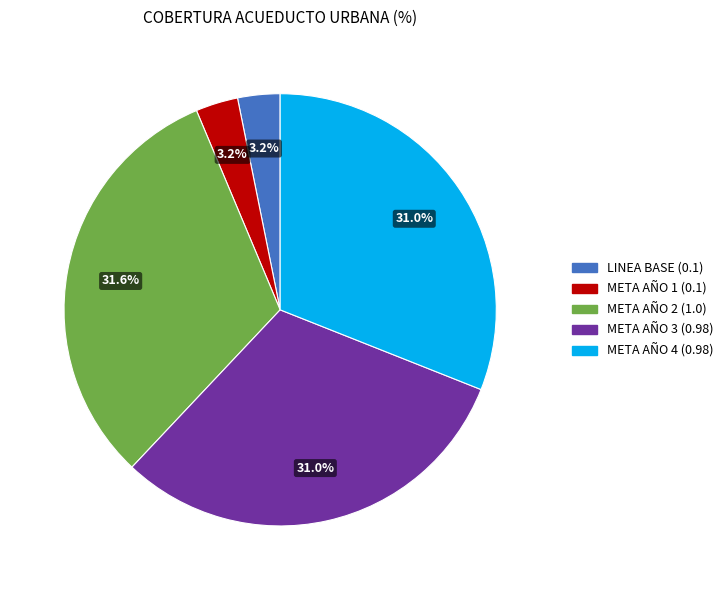

To the nearest percent, what is the difference between the META AÑO 1 and META AÑO 2 slice percentages?

28%